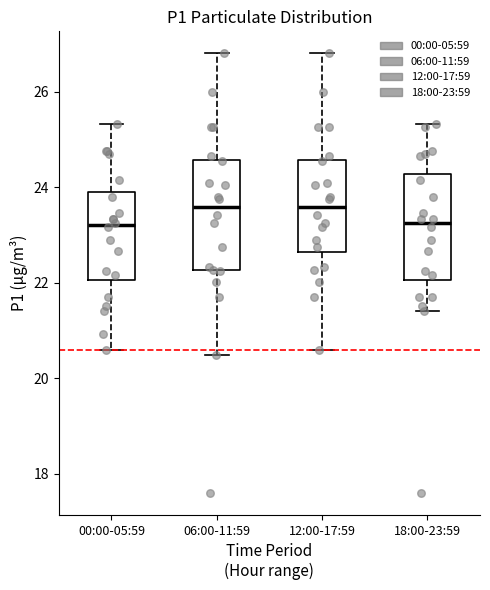

Reading left to right, read every box against the y-axis: the position of its median line, the range the box covers, and the ends of its whiskers. The values are not printed on the chart, so give them approximately, as read against the axis.

00:00-05:59: median 23.2, box 22.0 to 23.8, whiskers 20.6 to 25.4
06:00-11:59: median 23.6, box 22.2 to 24.6, whiskers 20.4 to 26.8
12:00-17:59: median 23.6, box 22.6 to 24.6, whiskers 20.6 to 26.8
18:00-23:59: median 23.2, box 22.0 to 24.2, whiskers 21.4 to 25.4